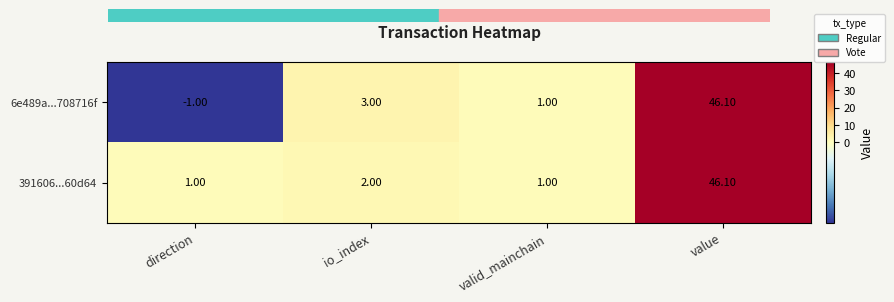

Which label corresponds to the largest value in the chart?

value